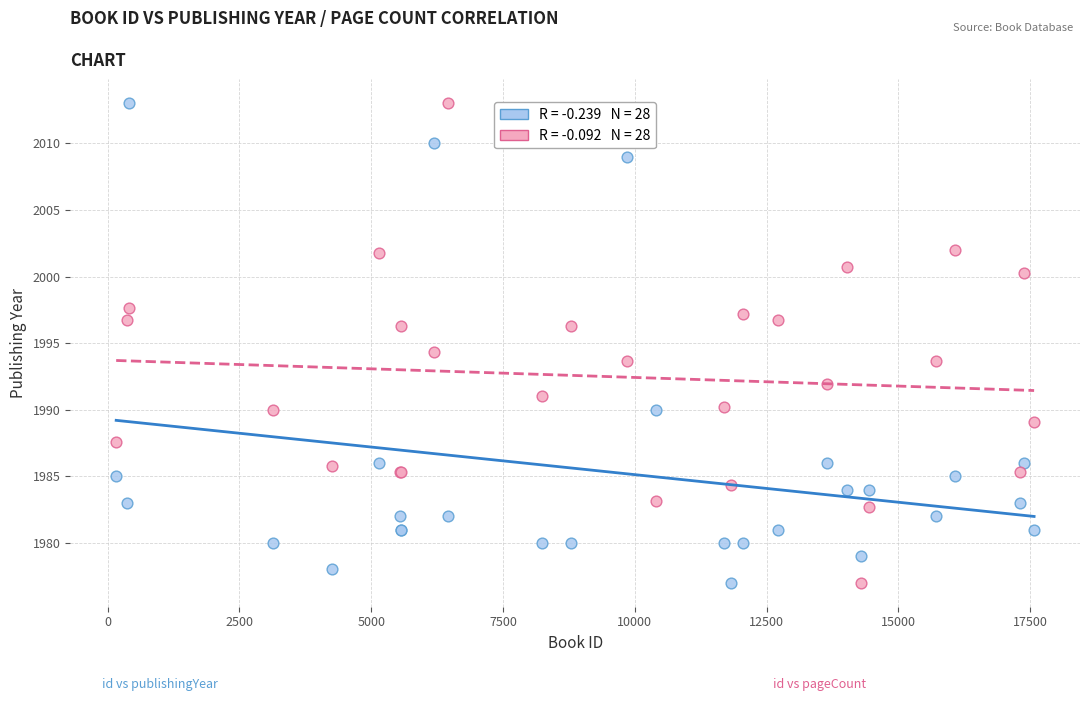

Across all series, what Y value is closest to 1995?

1994.3